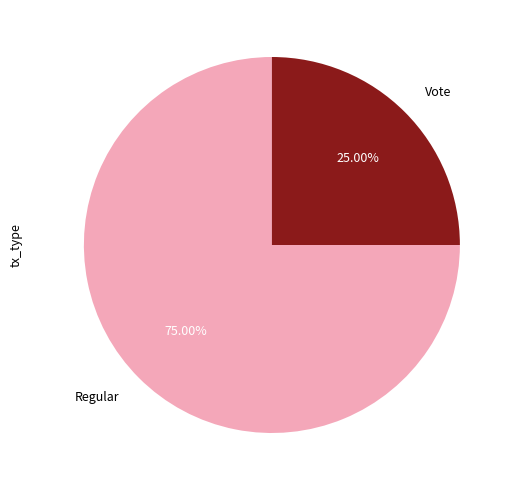

What percentage is the Regular slice, to the nearest percent?

75%